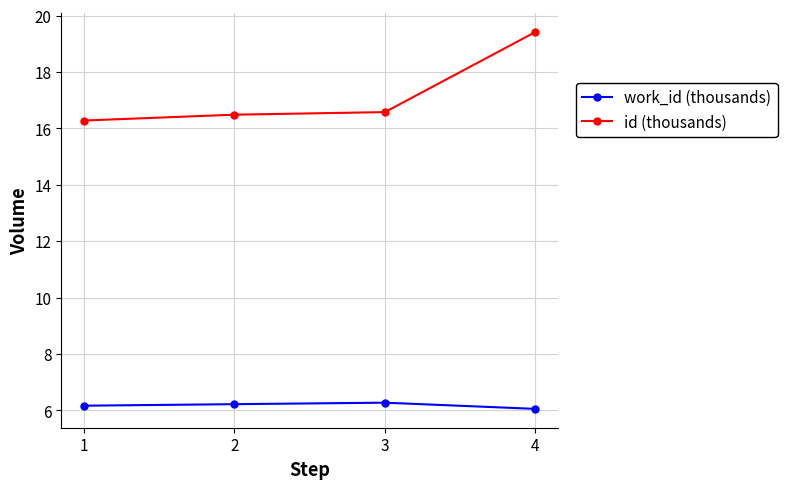

What is the value of the work_id (thousands) point at the 3rd from the left?

6.3